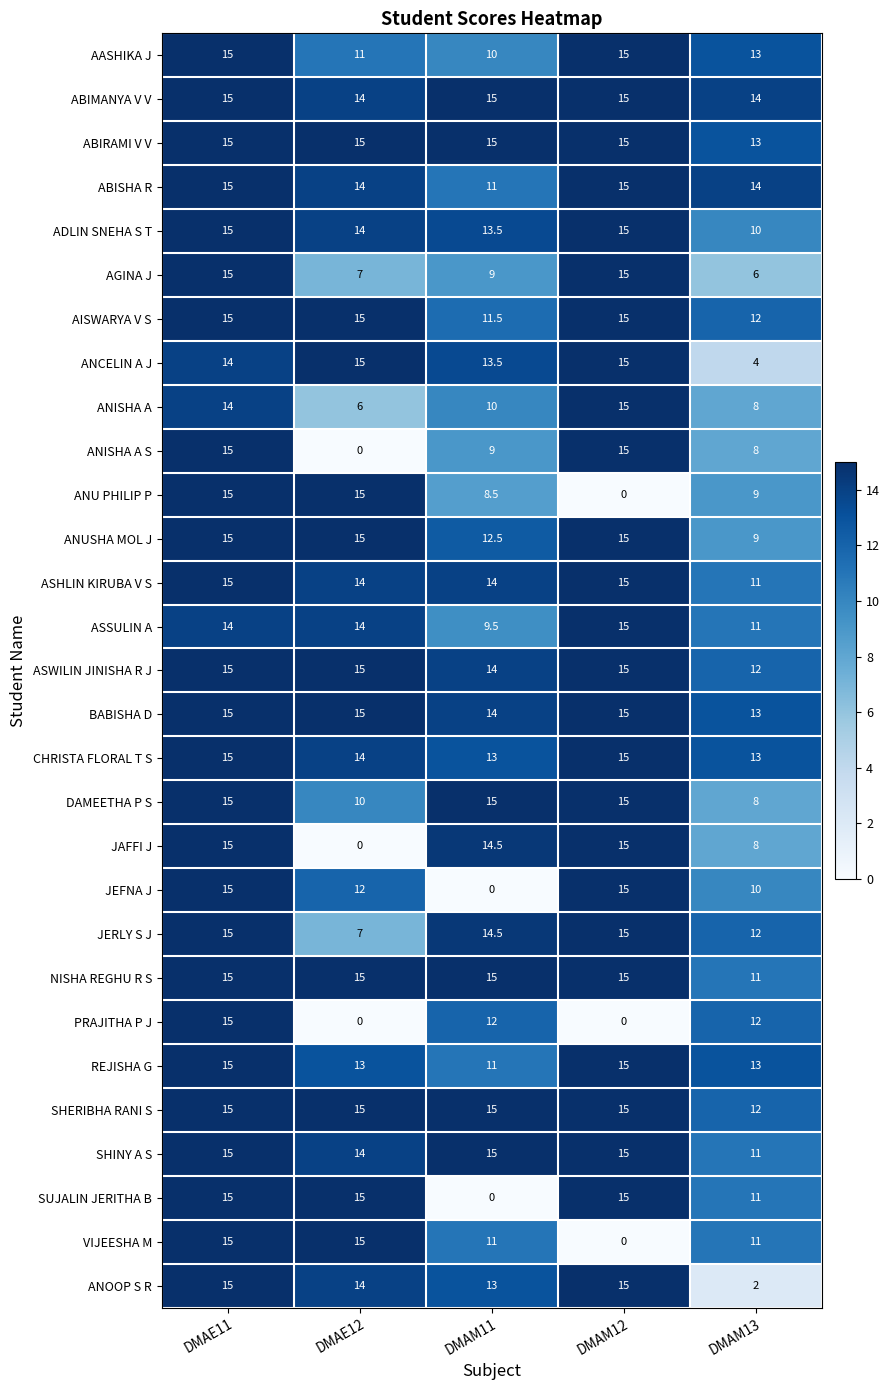

What is the difference between the maximum and minimum values in the VIJEESHA M series?

15.0